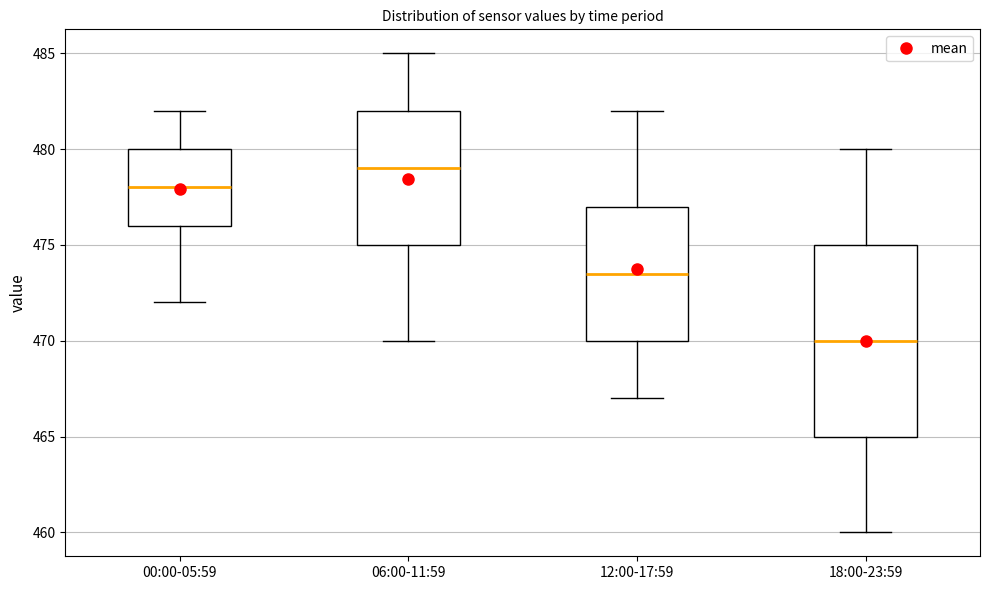

Reading left to right, read every box against the y-axis: the position of its median line, the range the box covers, and the ends of its whiskers. The values are not printed on the chart, so give them approximately, as read against the axis.

00:00-05:59: median 478.0, box 476.0 to 480.0, whiskers 472.0 to 482.0
06:00-11:59: median 479.0, box 475.0 to 482.0, whiskers 470.0 to 485.0
12:00-17:59: median 473.5, box 470.0 to 477.0, whiskers 467.0 to 482.0
18:00-23:59: median 470.0, box 465.0 to 475.0, whiskers 460.0 to 480.0